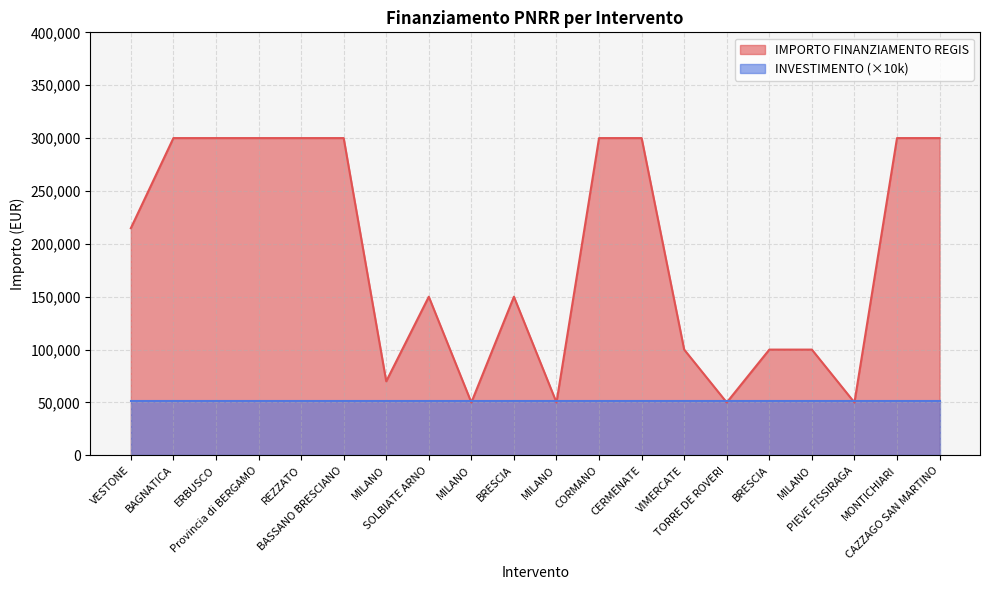

What is the average value?

189240